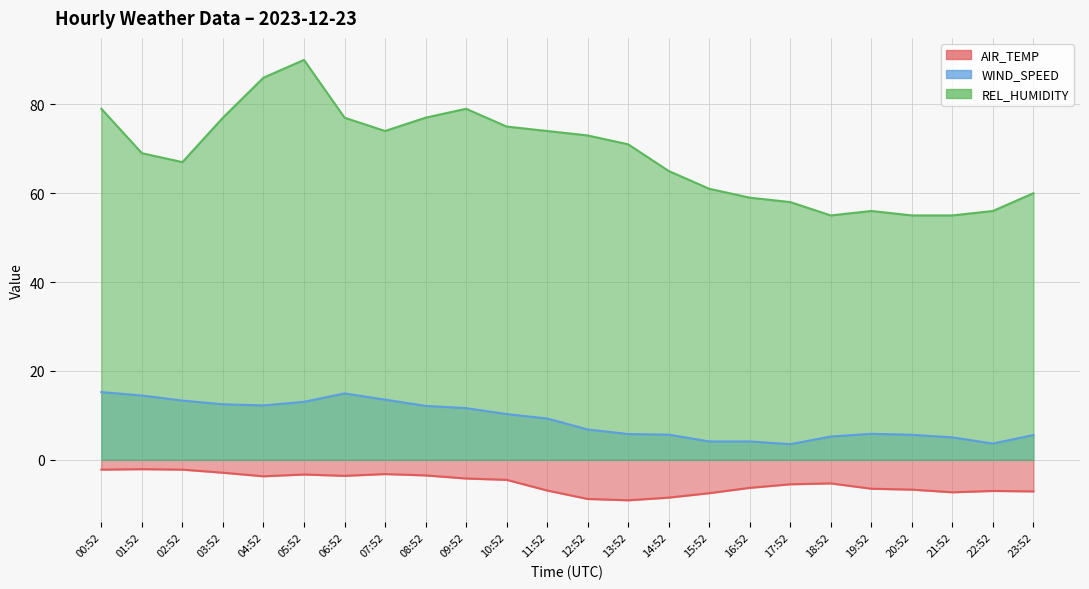

What is the difference between the highest and lowest values at 14:52?

73.5